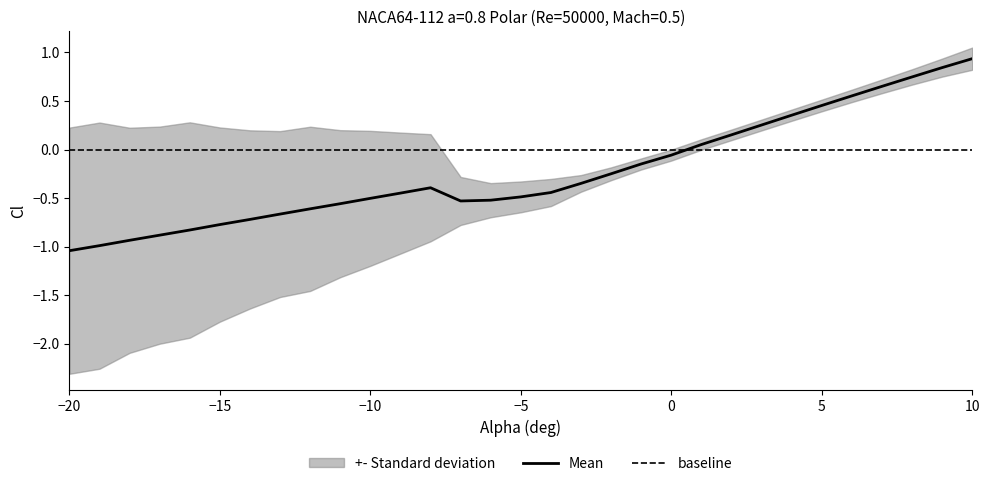

What is the value of the 30th point from the left?

0.8